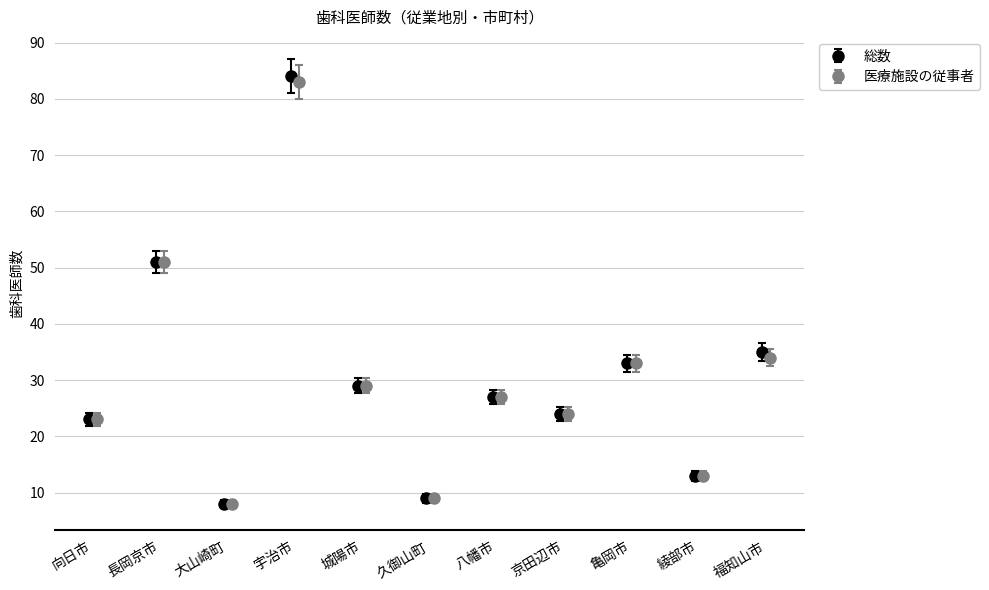

True or false: 総数 has more than 2 interior local peaks.

True